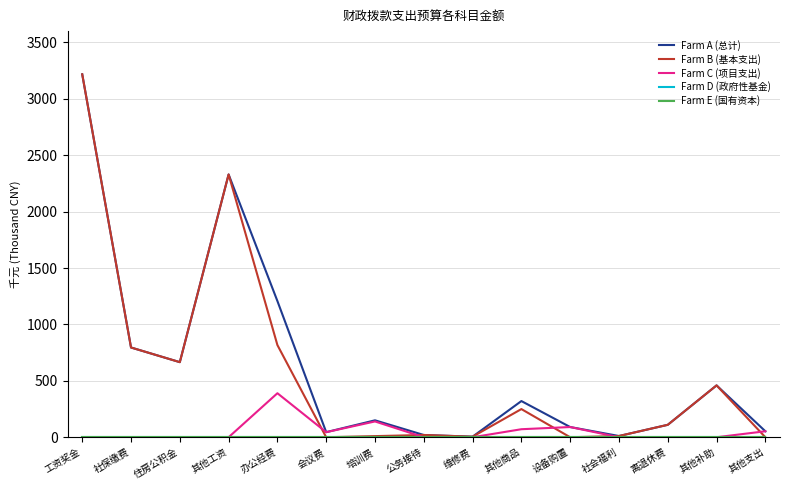

Does the chart have visible grid lines?

Yes